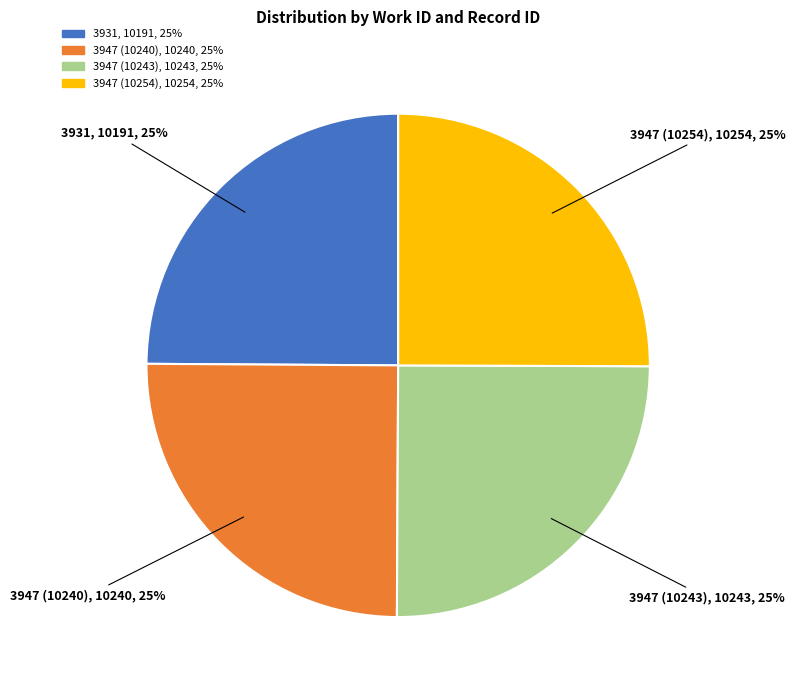

Is 3947 (10254) the majority of the pie?

No